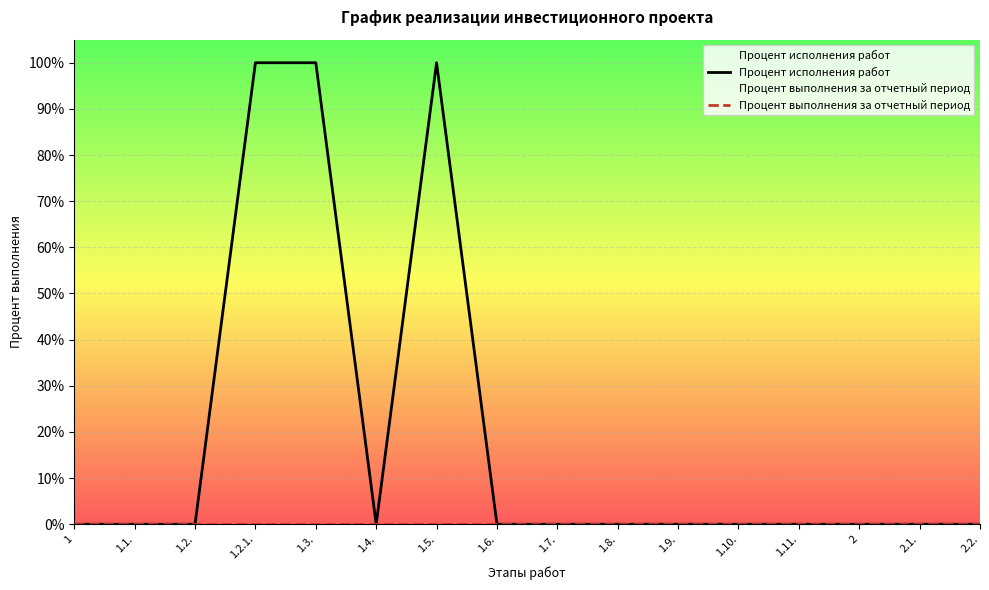

Reading left to right, list all the values displayed in this chart.

Процент исполнения работ: 0	0	0	1	1	0	1	0	0	0	0	0	0	0	0	0
Процент выполнения за отчетный период: 0	0	0	0	0	0	0	0	0	0	0	0	0	0	0	0